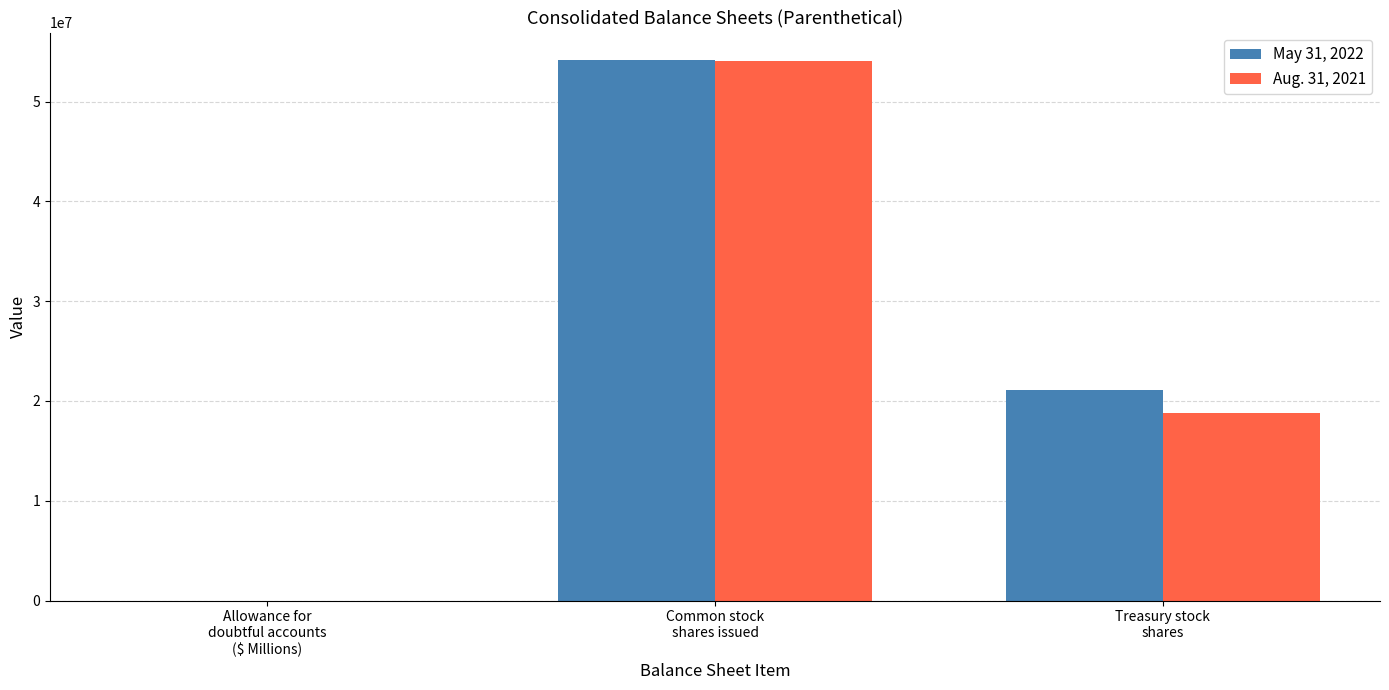

At which label is Aug. 31, 2021 closest to 27009489?

Treasury stock
shares